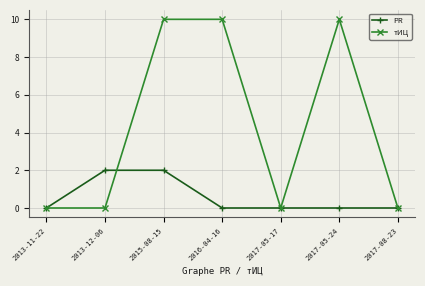

True or false: PR has more than 2 interior local peaks.

False